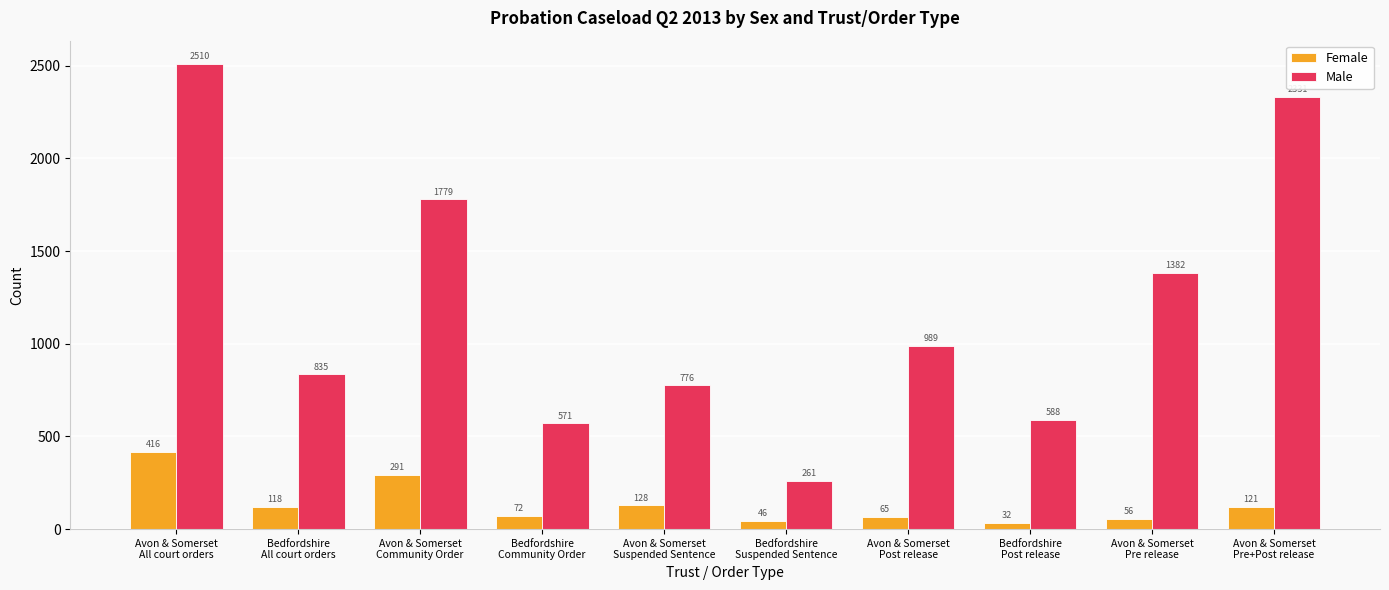

Read the Female value at Bedfordshire
All court orders.

118